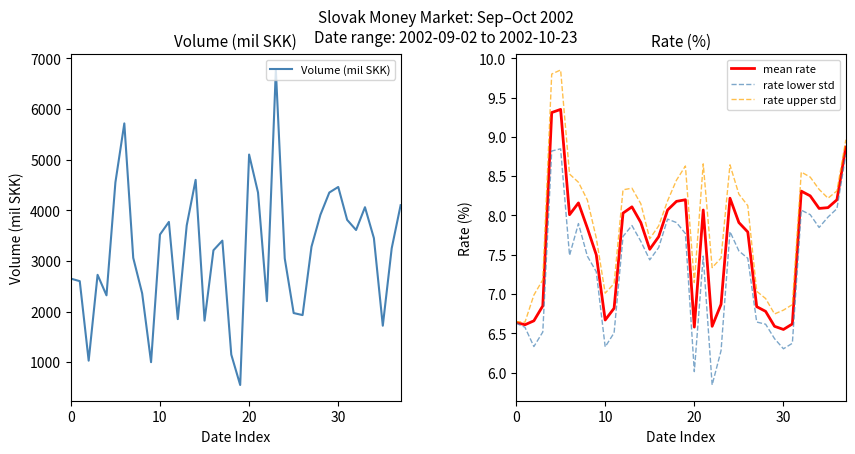

At which label does Volume (mil SKK) reach its minimum?

19